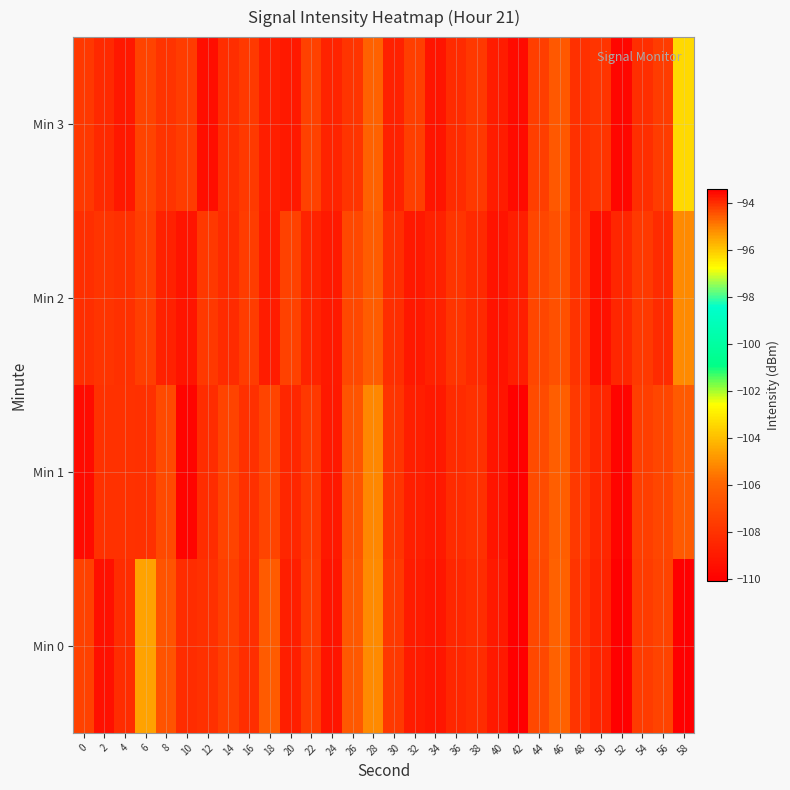

What is the total value across all series at 4?

-433.5